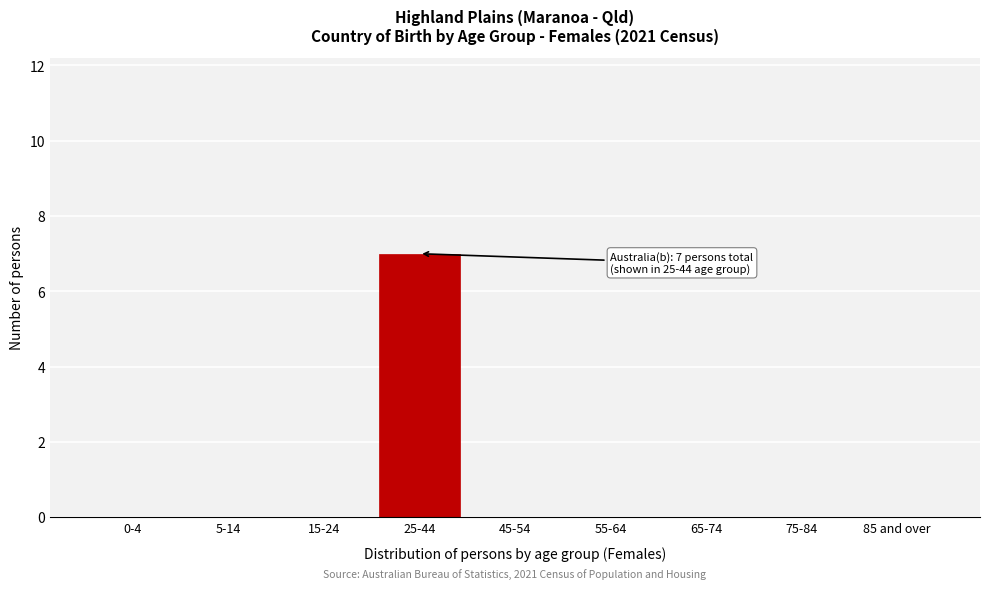

Reading right to left, list all the values displayed in this chart.

85 and over=0	75-84=0	65-74=0	55-64=0	45-54=0	25-44=7	15-24=0	5-14=0	0-4=0